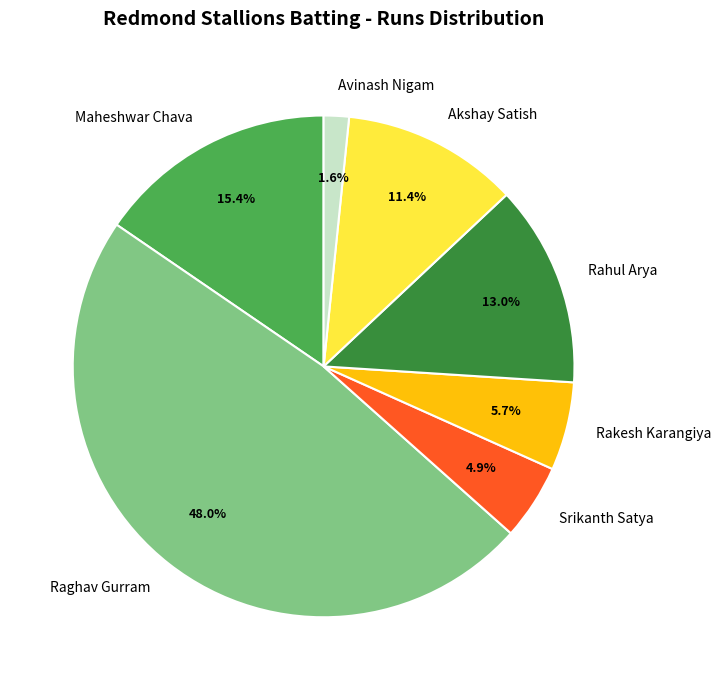

Combined, do Avinash Nigam and Akshay Satish account for over 50%?

No